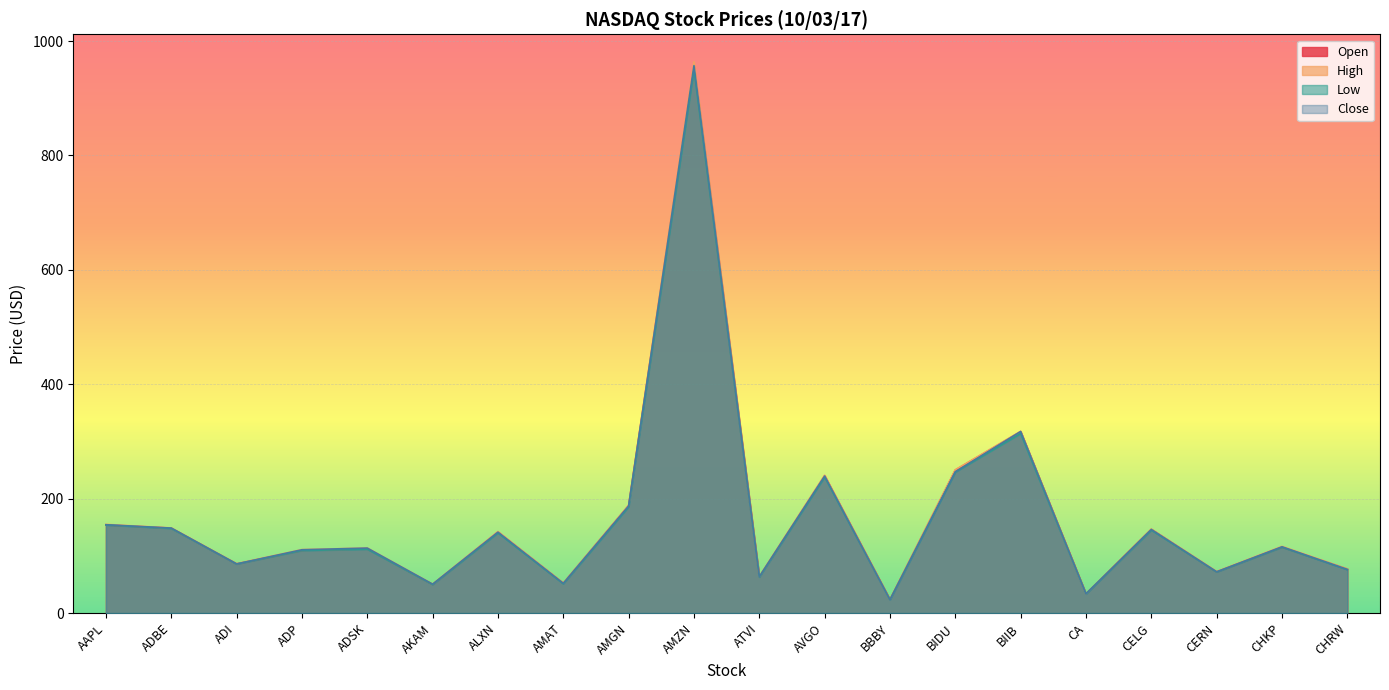

What is the maximum value for High?

963.7